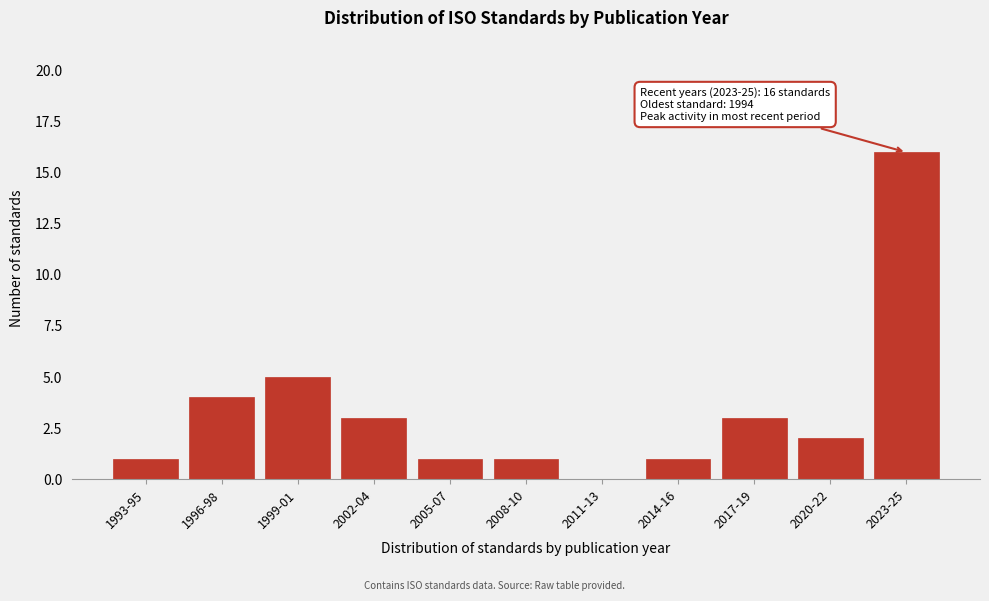

Reading left to right, extract all data points from this chart.

1993-95=1	1996-98=4	1999-01=5	2002-04=3	2005-07=1	2008-10=1	2011-13=0	2014-16=1	2017-19=3	2020-22=2	2023-25=16